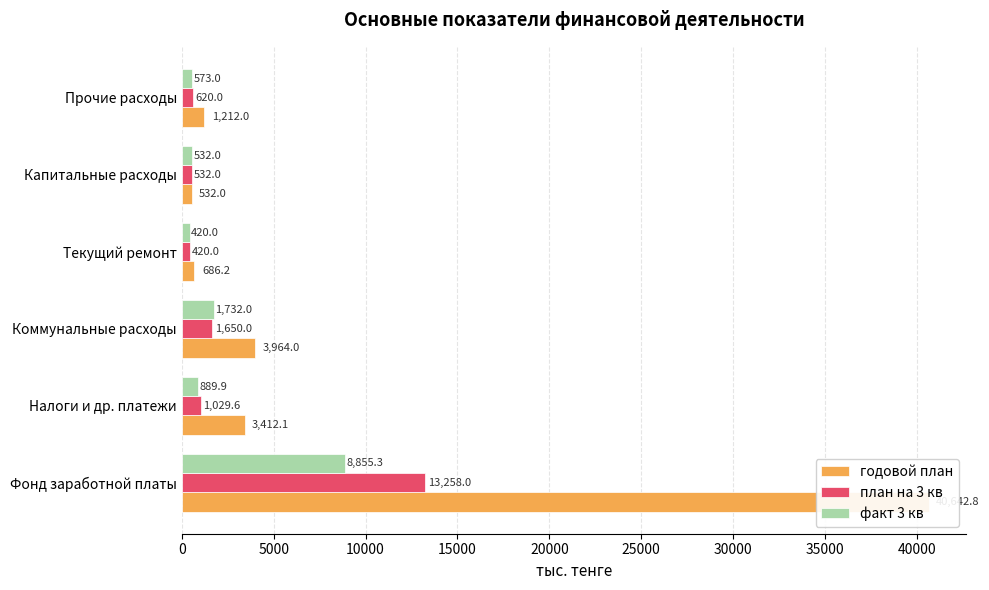

What is the maximum value shown in the chart?

40642.8